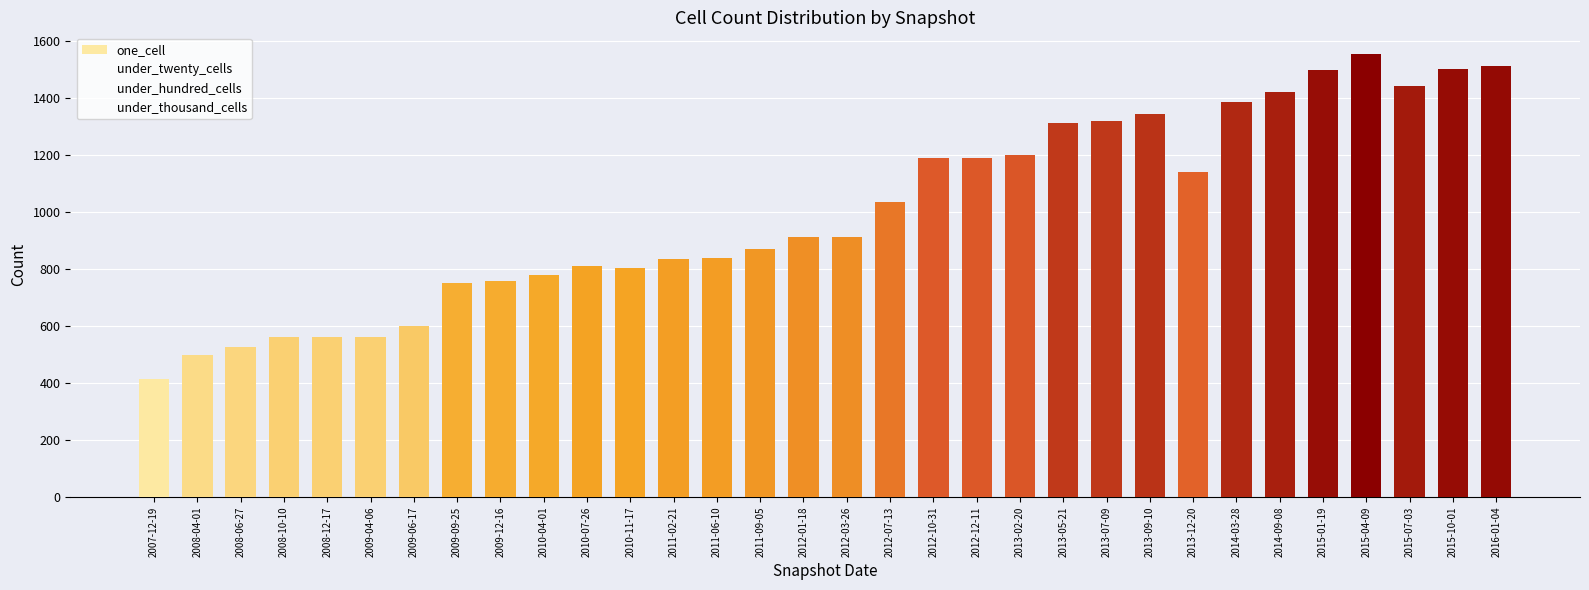

What is the difference between the values at 2015-04-09 and 2008-12-17?

992